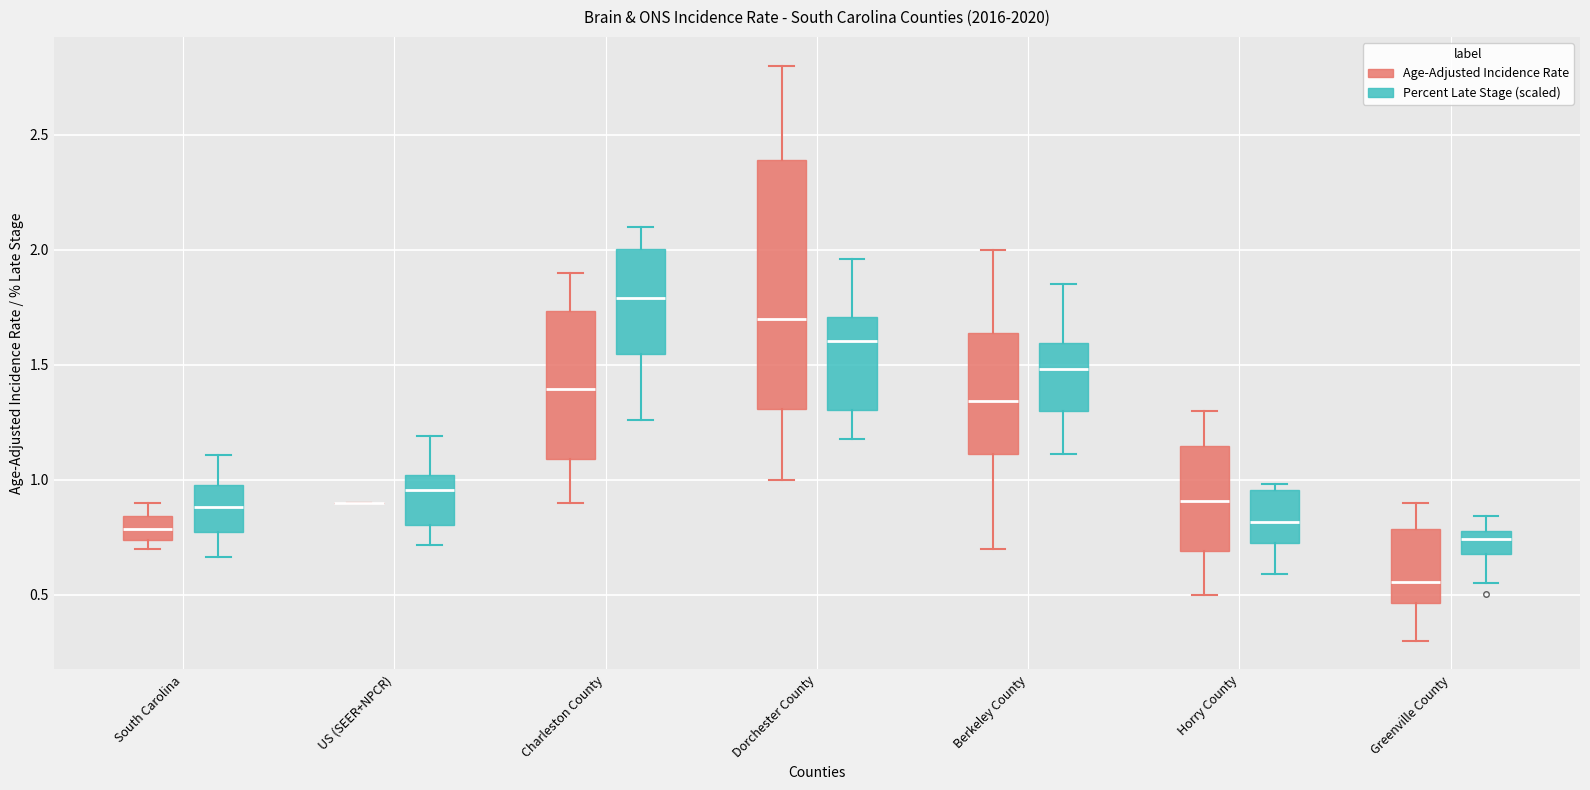

Comparing the boxes themselves (not the whiskers), which one is the tallest?

Dorchester County (Age-Adjusted Incidence Rate)